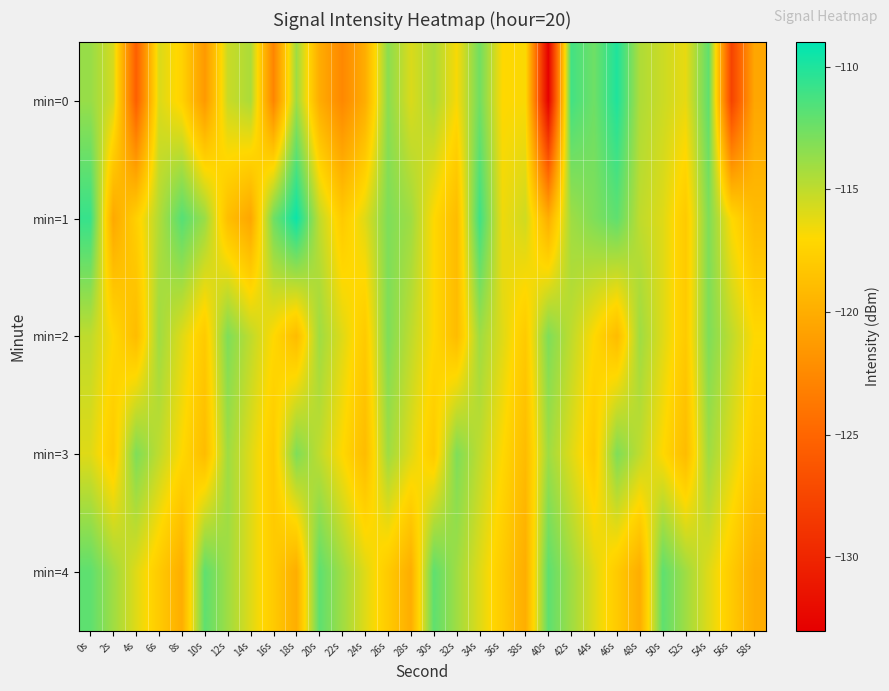

List the series in order of their peak value, highest first.

min=1, min=0, min=4, min=2, min=3